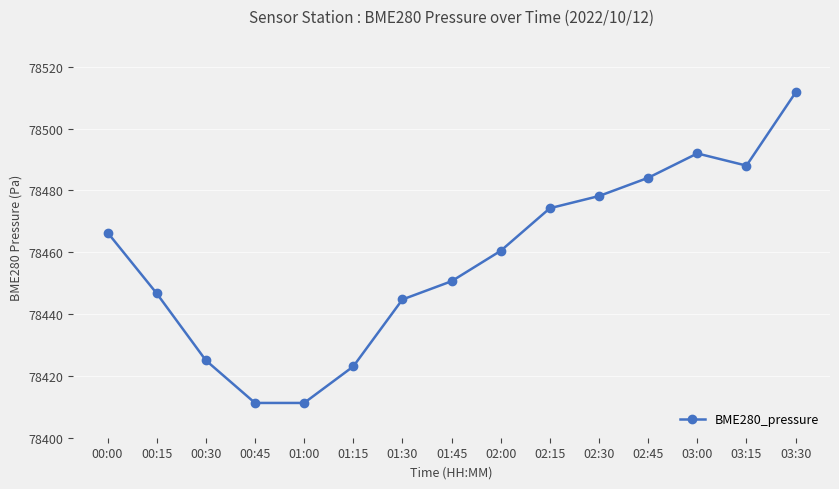

True or false: the data has more than 2 interior local peaks.

False